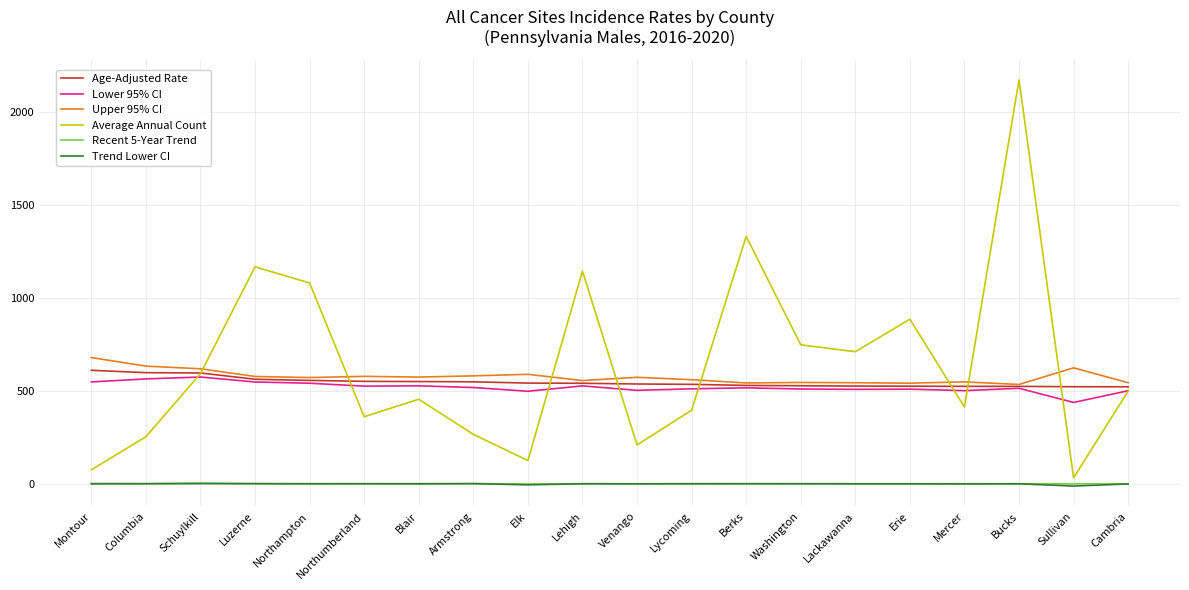

True or false: Average Annual Count and Recent 5-Year Trend intersect in this chart.

False